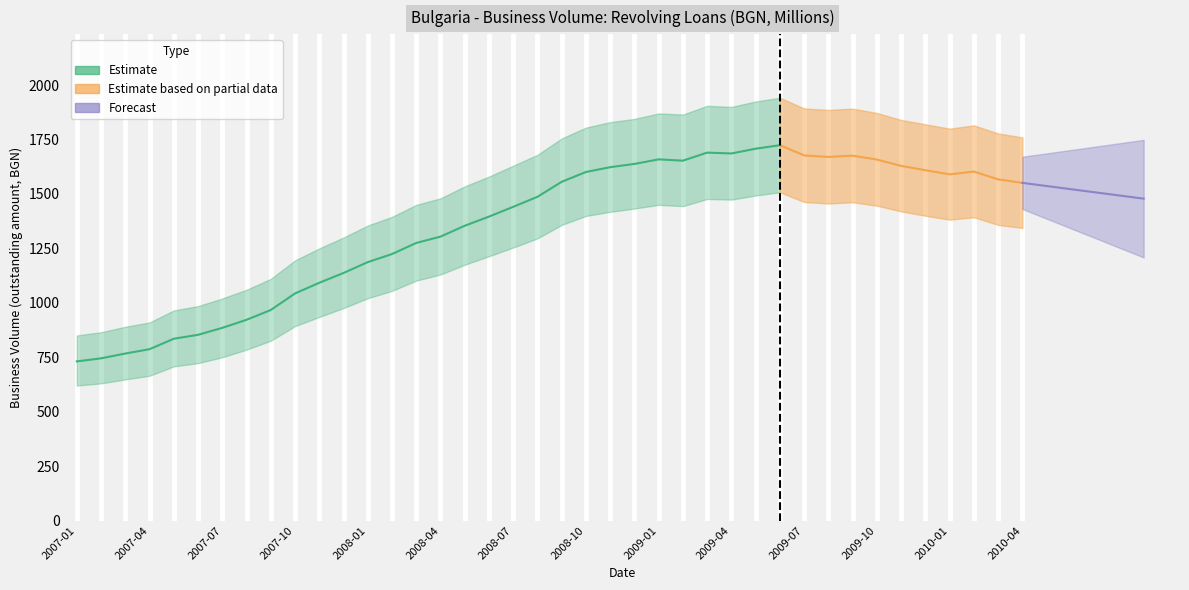

True or false: the data shows 1567 at 2010-03.

True